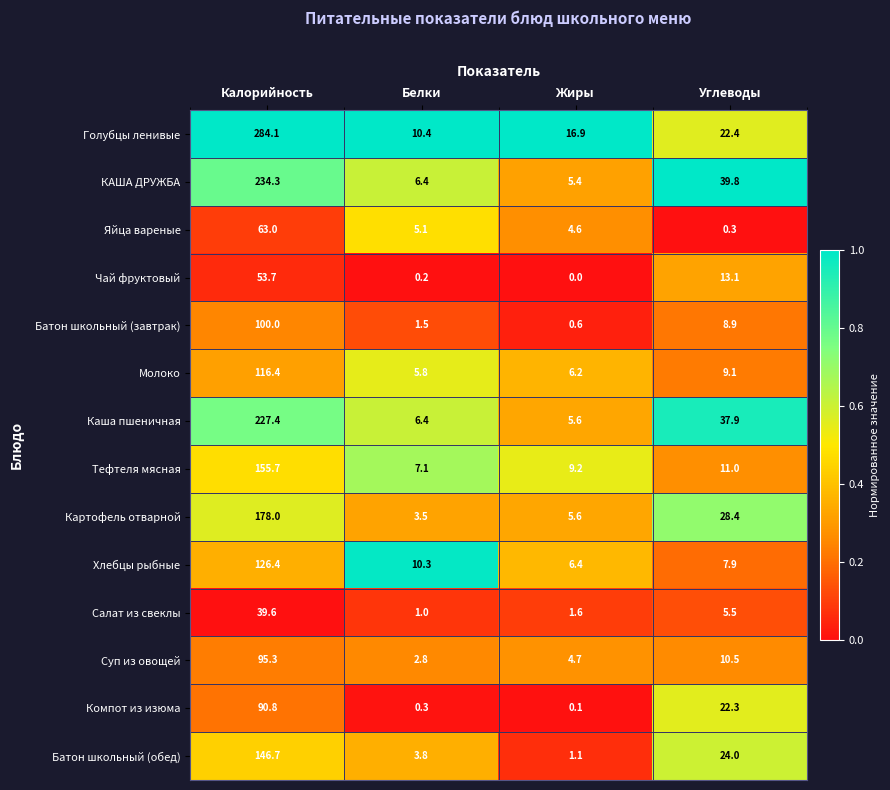

Which series has the largest total across all categories?

Голубцы ленивые